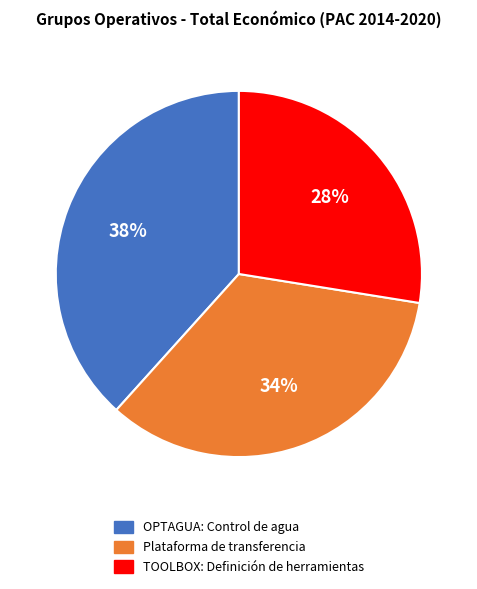

Rank the categories by value from highest to lowest.

OPTAGUA: Control de agua, Plataforma de transferencia, TOOLBOX: Definición de herramientas